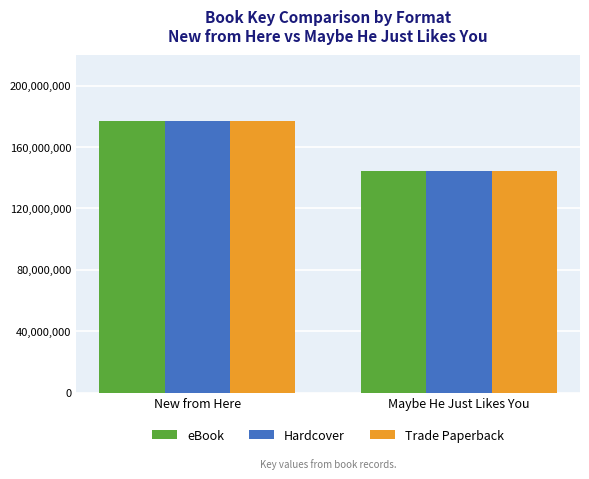

True or false: Trade Paperback has a value of 47754108 at Maybe He Just Likes You.

False